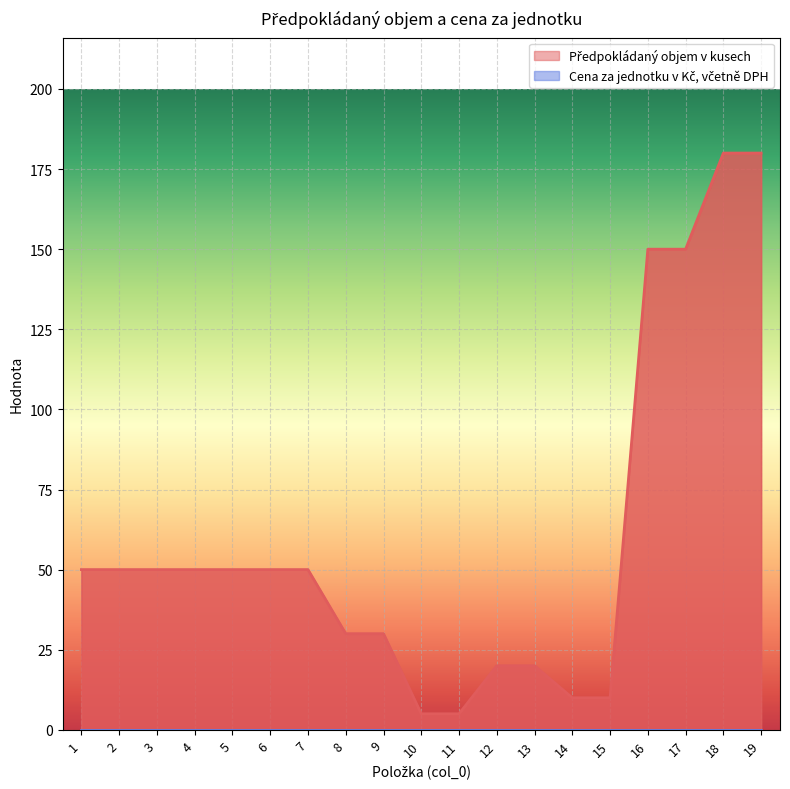

List the labels in order of value, largest first.

18, 19, 16, 17, 1, 2, 3, 4, 5, 6, 7, 8, 9, 12, 13, 14, 15, 10, 11